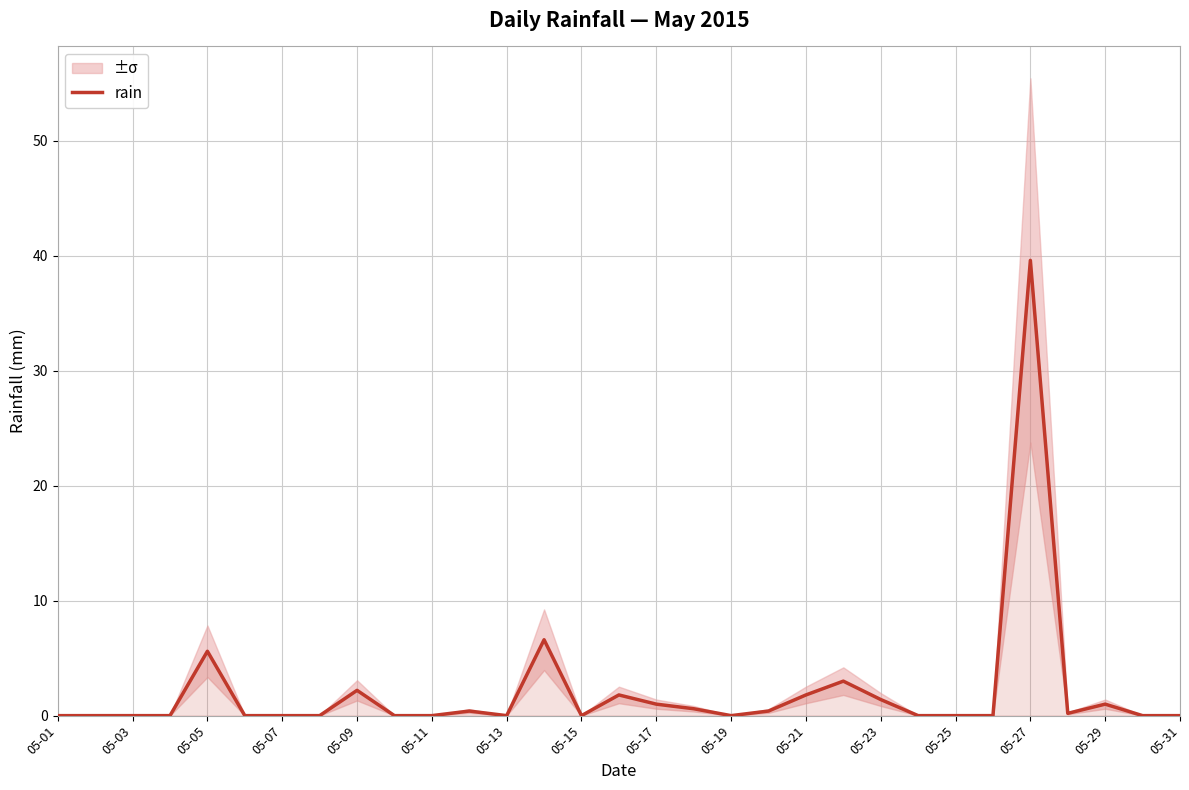

What is the highest value of the rain series?

39.6